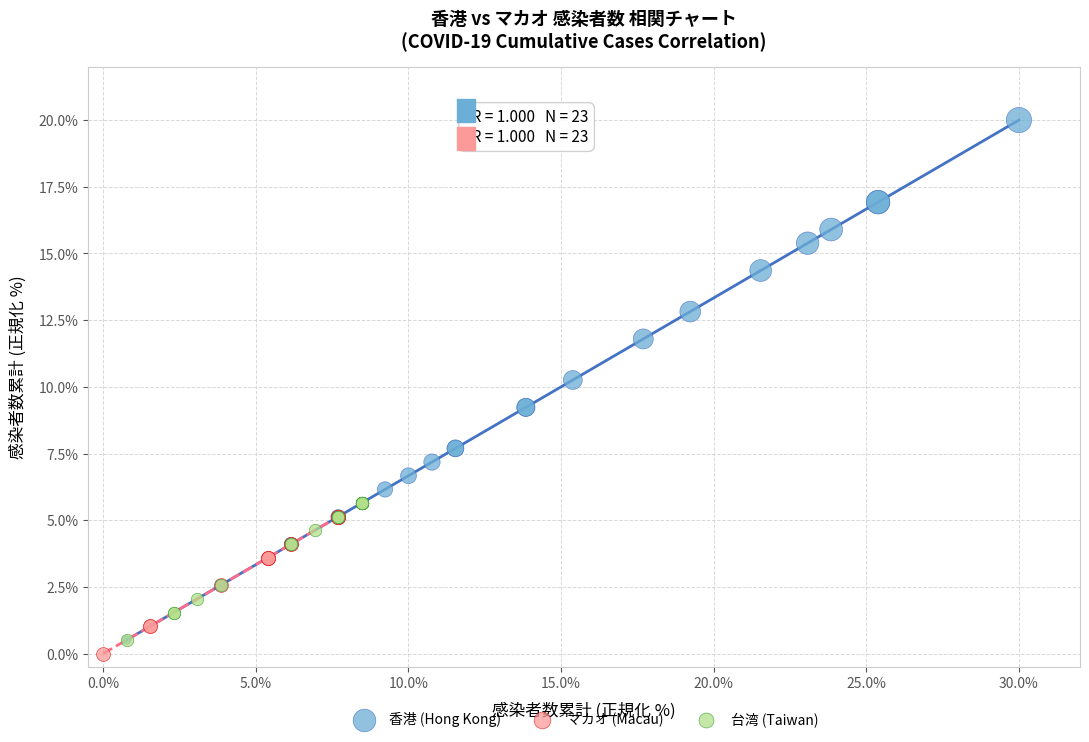

Which series has the largest Y range (max minus min)?

香港 (Hong Kong)